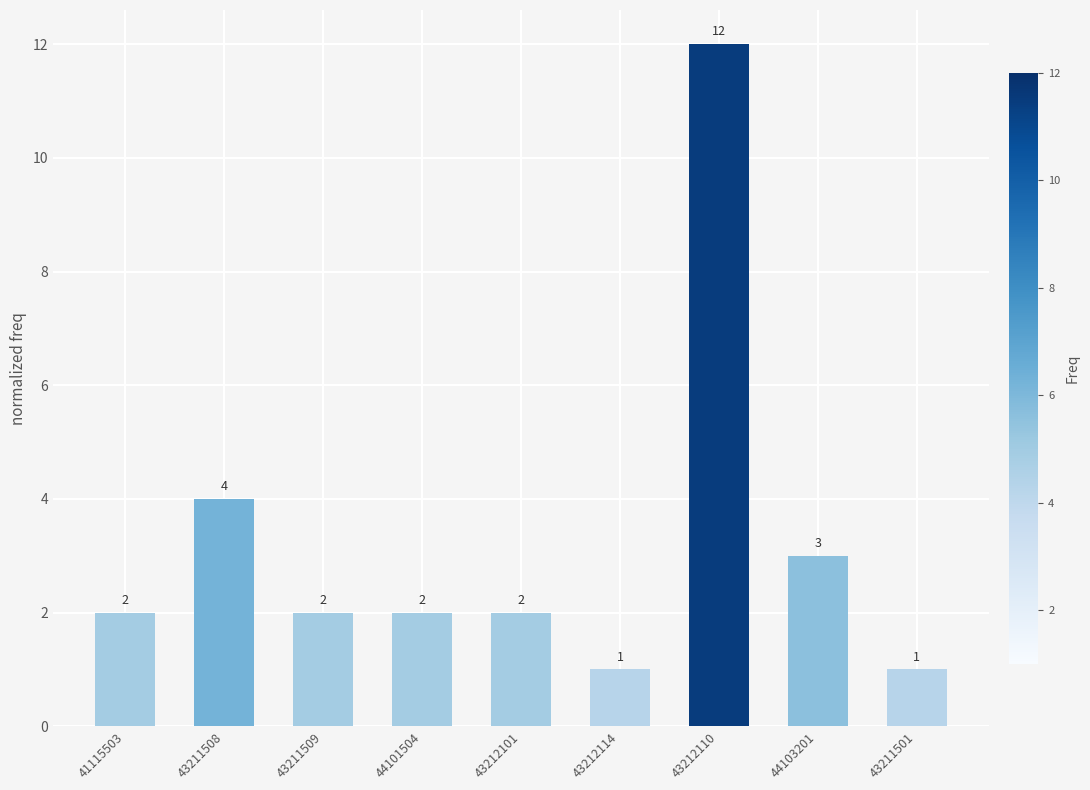

The value at 43212101 is 3. True or false?

False